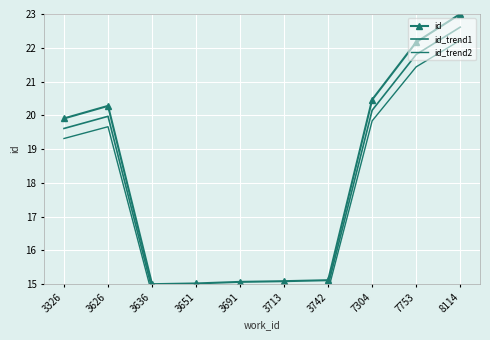

What is the difference between the maximum and minimum values in the id_trend2 series?

7.5